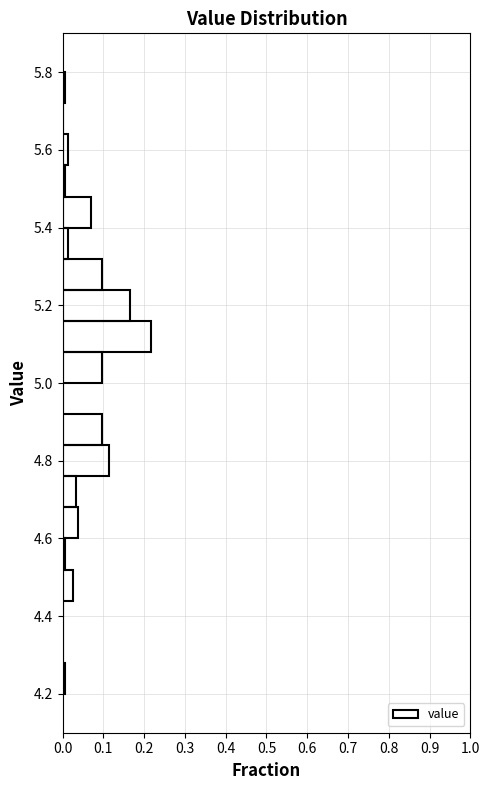

Which range on the y-axis has the longest bar?

5.08 to 5.16